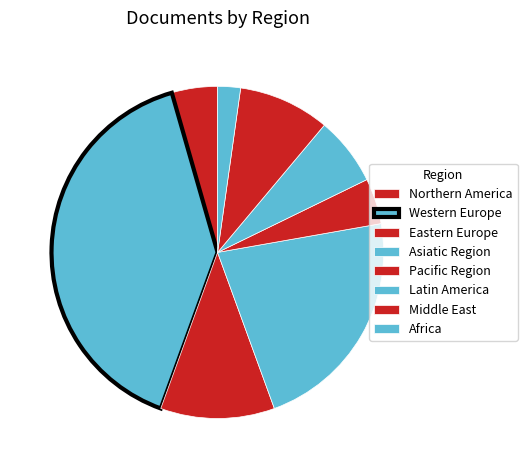

Count the number of slices in the pie.

8